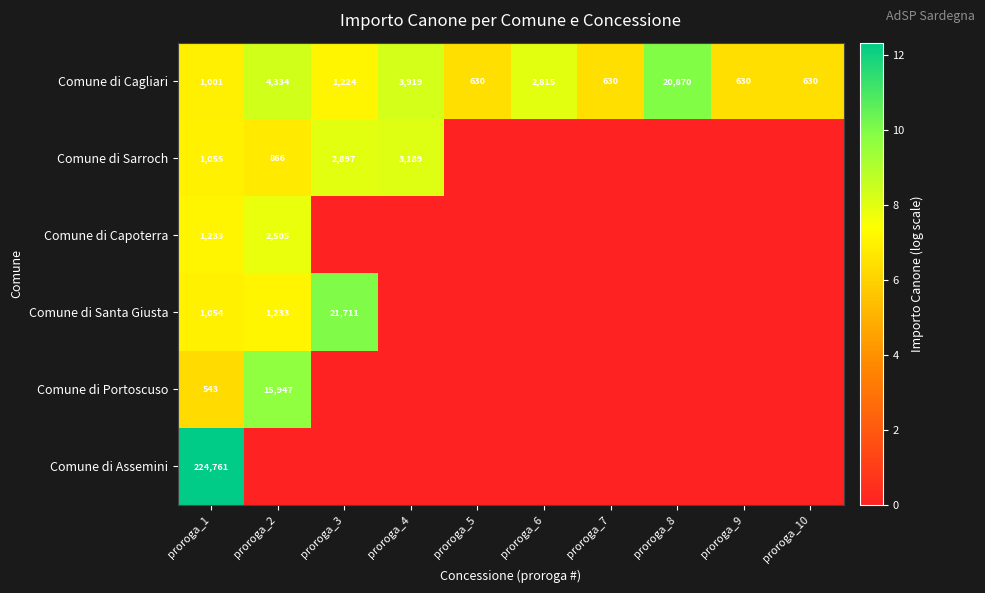

Which label corresponds to the largest value in the chart?

proroga_1